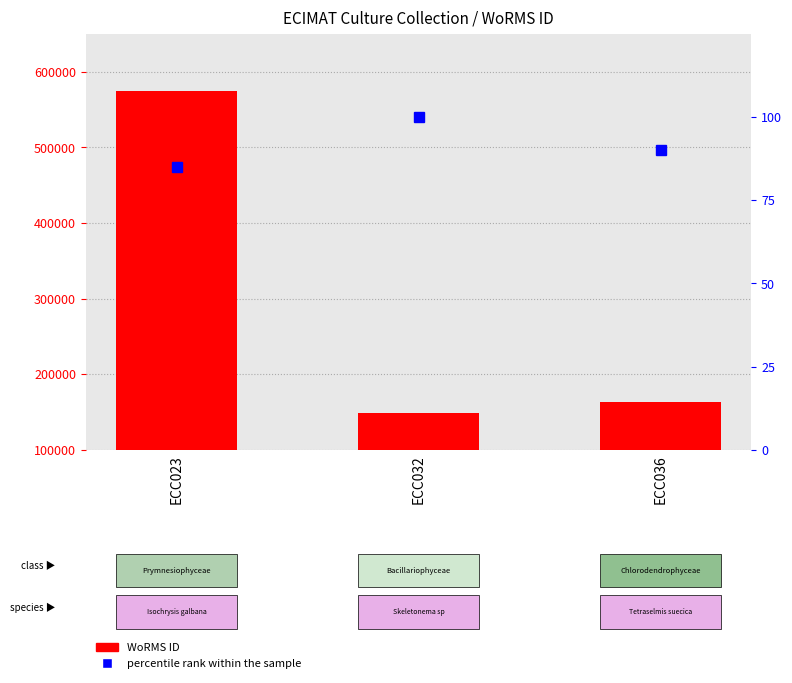

What is the value of the WoRMS ID bar at the 2nd from the left?

149073